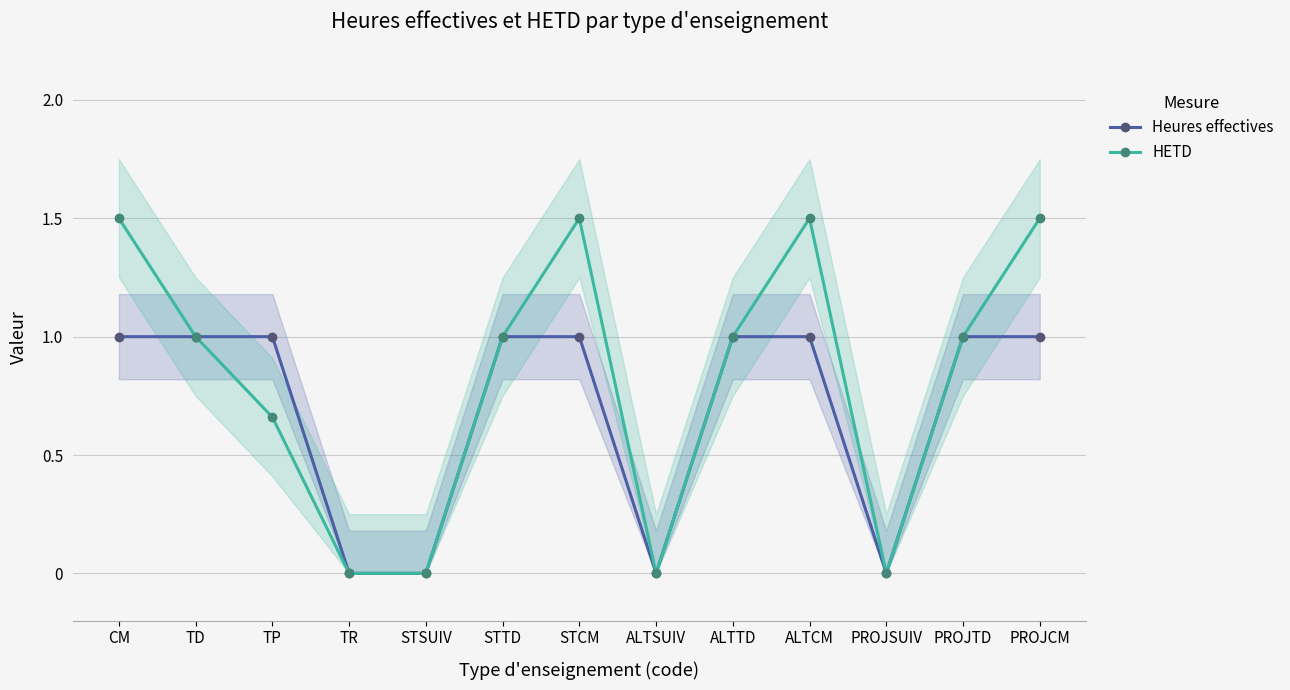

How many values in Heures effectives are above zero?

9